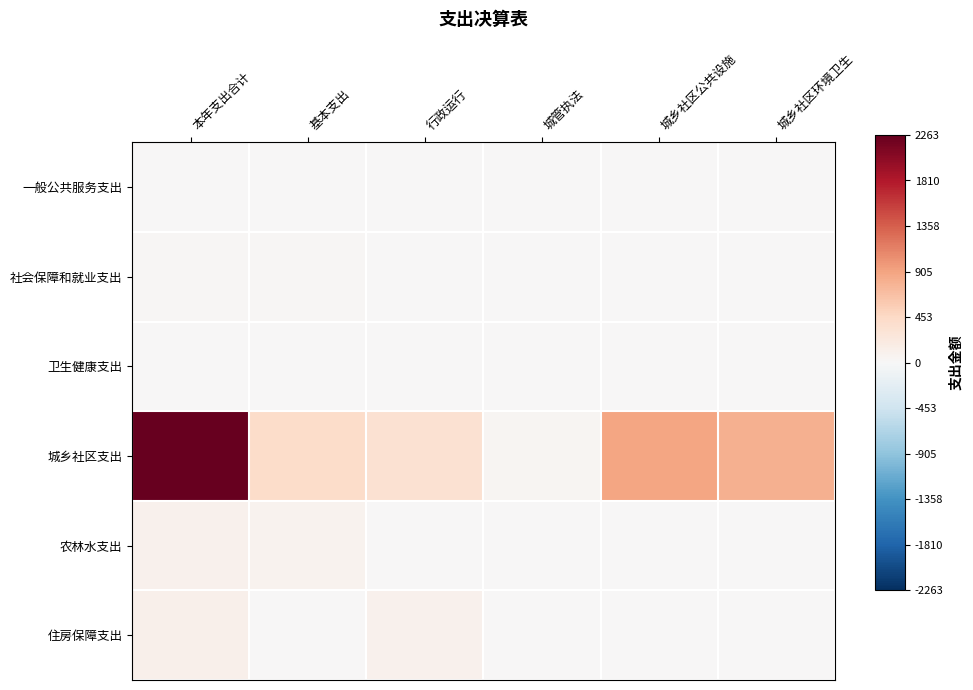

What is the spread (max minus min) of values at 本年支出合计?

2257.8